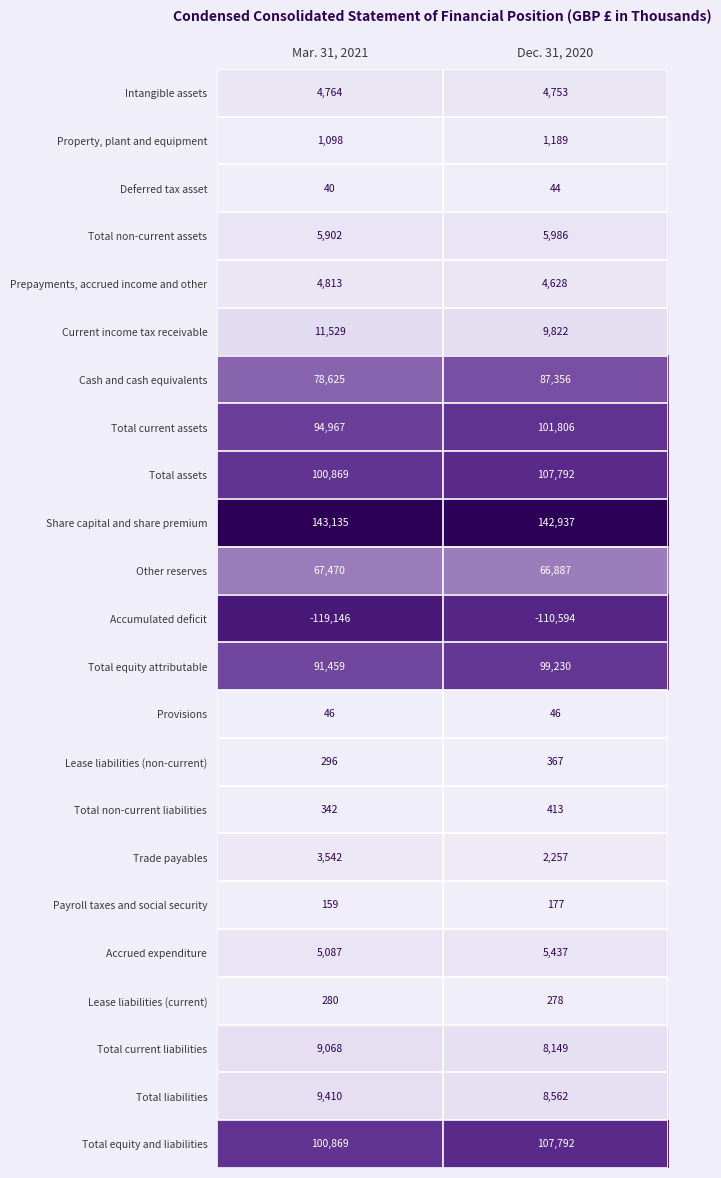

What is the lowest value of the Total non-current assets series?

5902